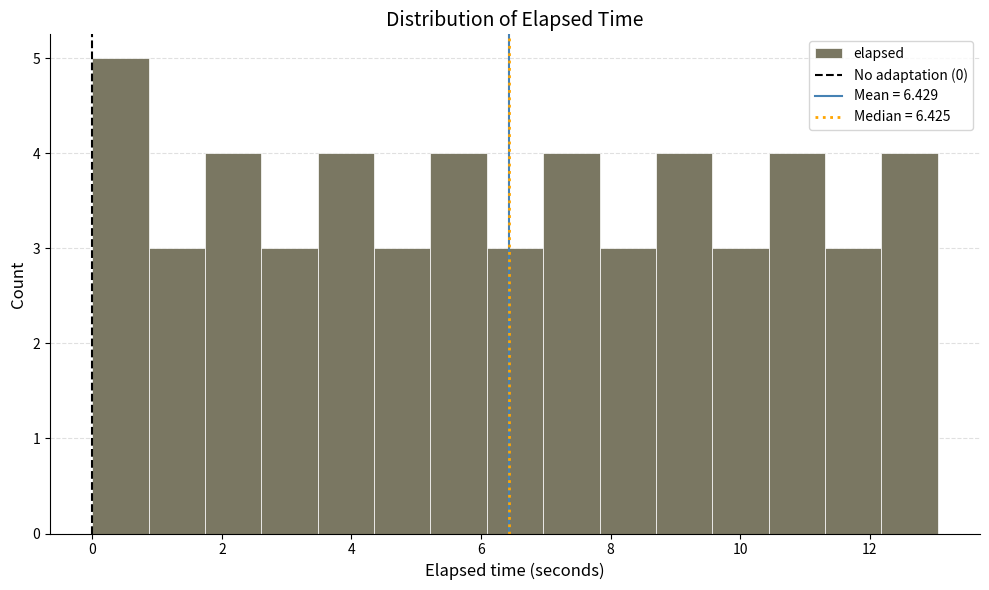

Over which range of the x-axis is the bar tallest?

0.0 to 0.8